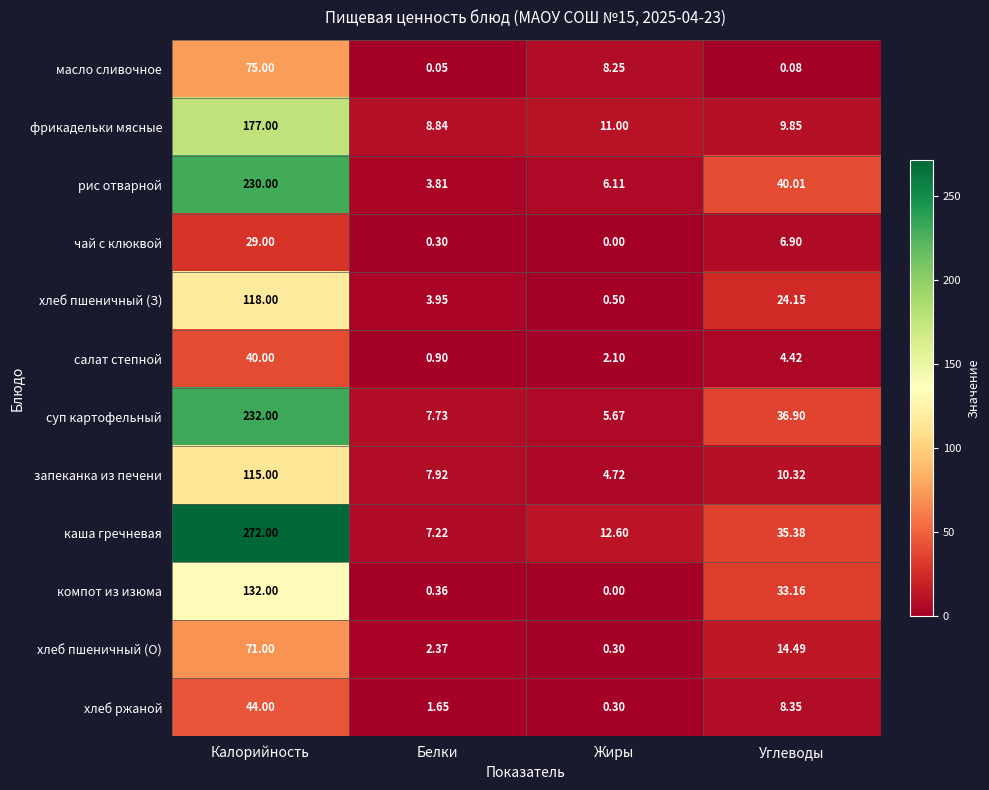

Which category has the highest value in the компот из изюма series?

Калорийность